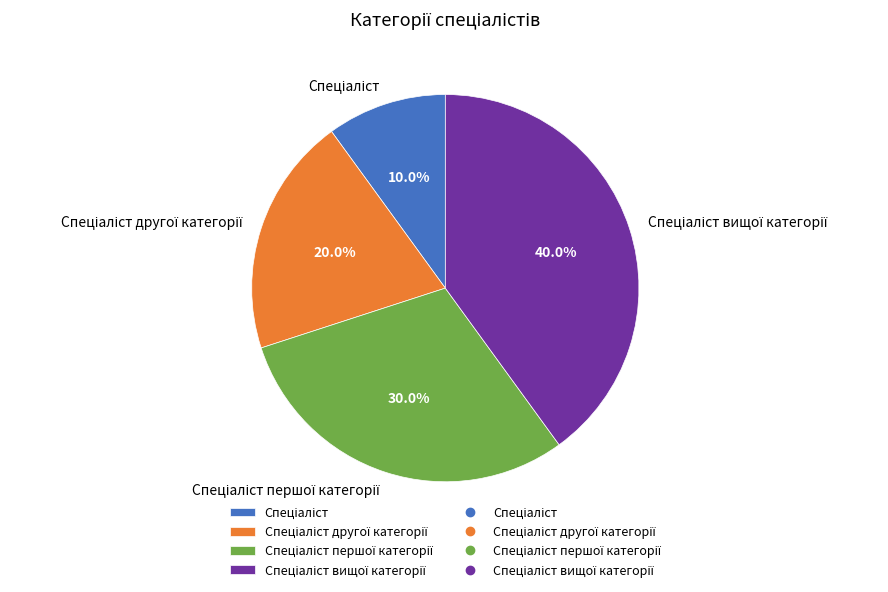

Is there any slice that represents more than half of the pie?

No